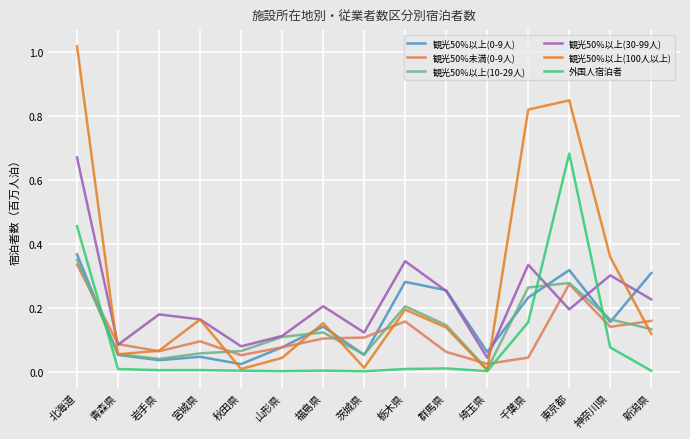

Is the value of 外国人宿泊者 at 群馬県 greater than the value of 観光50%以上(30-99人) at 千葉県?

No